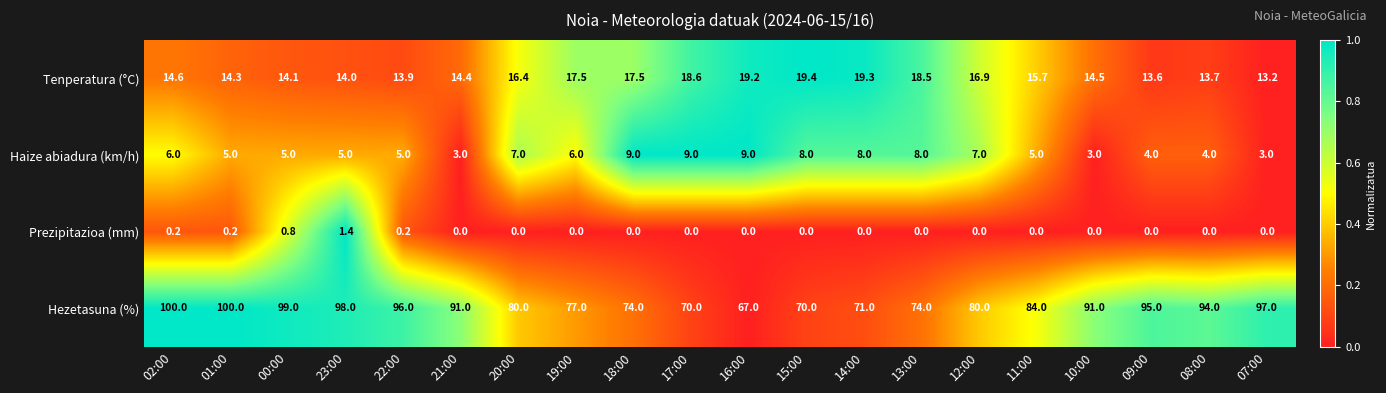

The Hezetasuna (%) series shows 61.1 at 02:00. True or false?

False